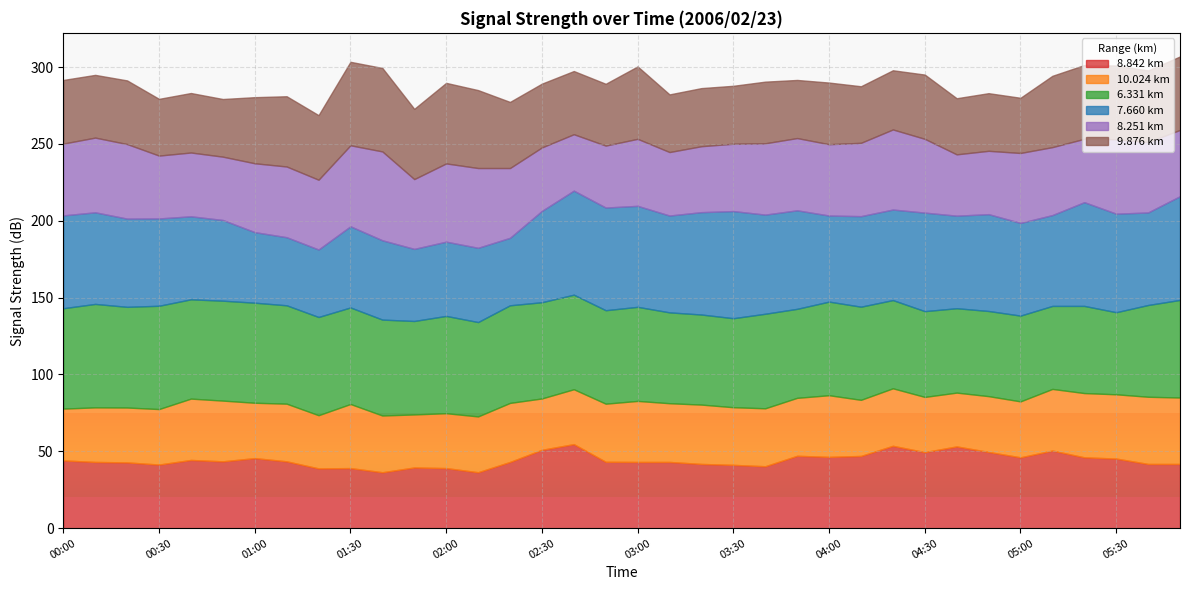

The 8.842 series shows 12.6 at 01:30. True or false?

False